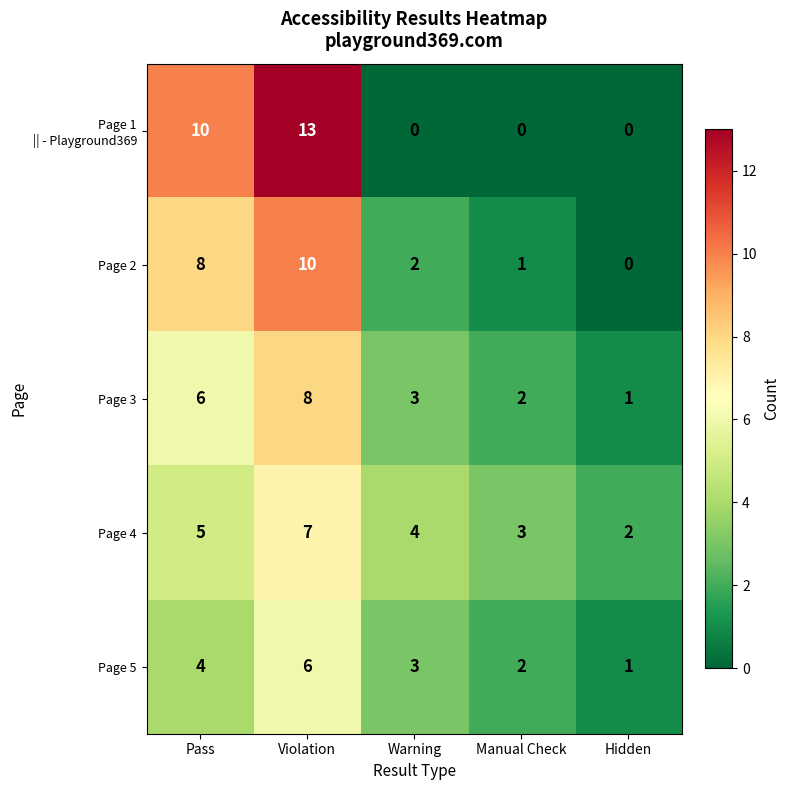

Where does the Page 4 series first go above 4?

Pass